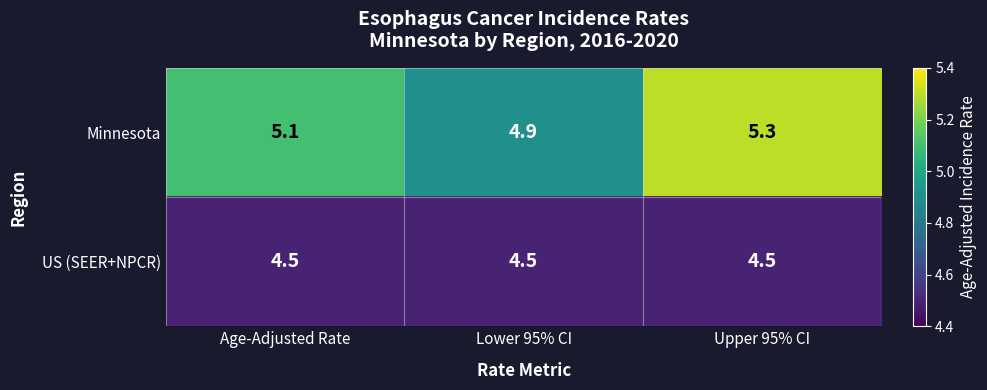

Which category has the highest value across all series?

Upper 95% CI